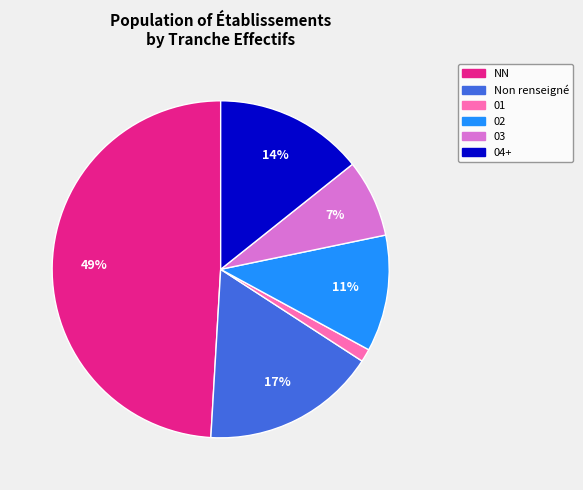

Is there a majority slice in this chart?

No